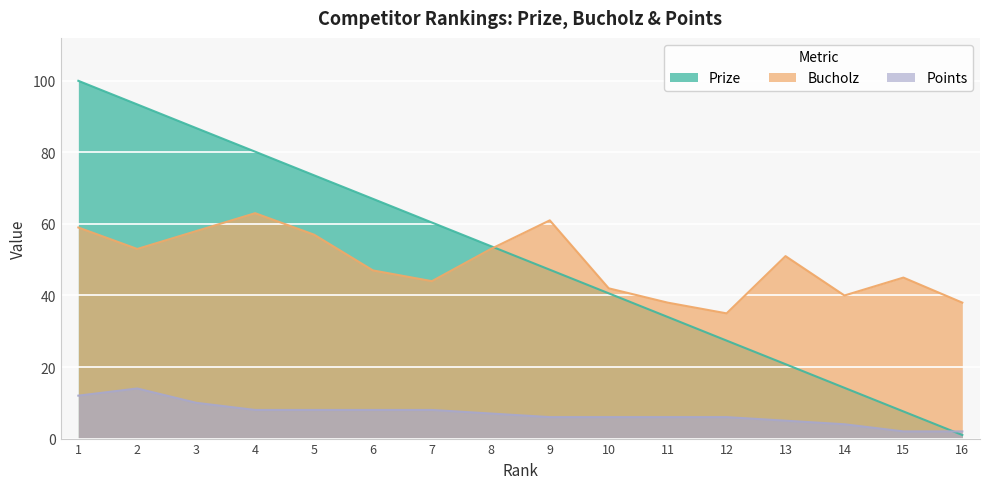

Between which two adjacent categories do Prize and Points first intersect?

15 and 16